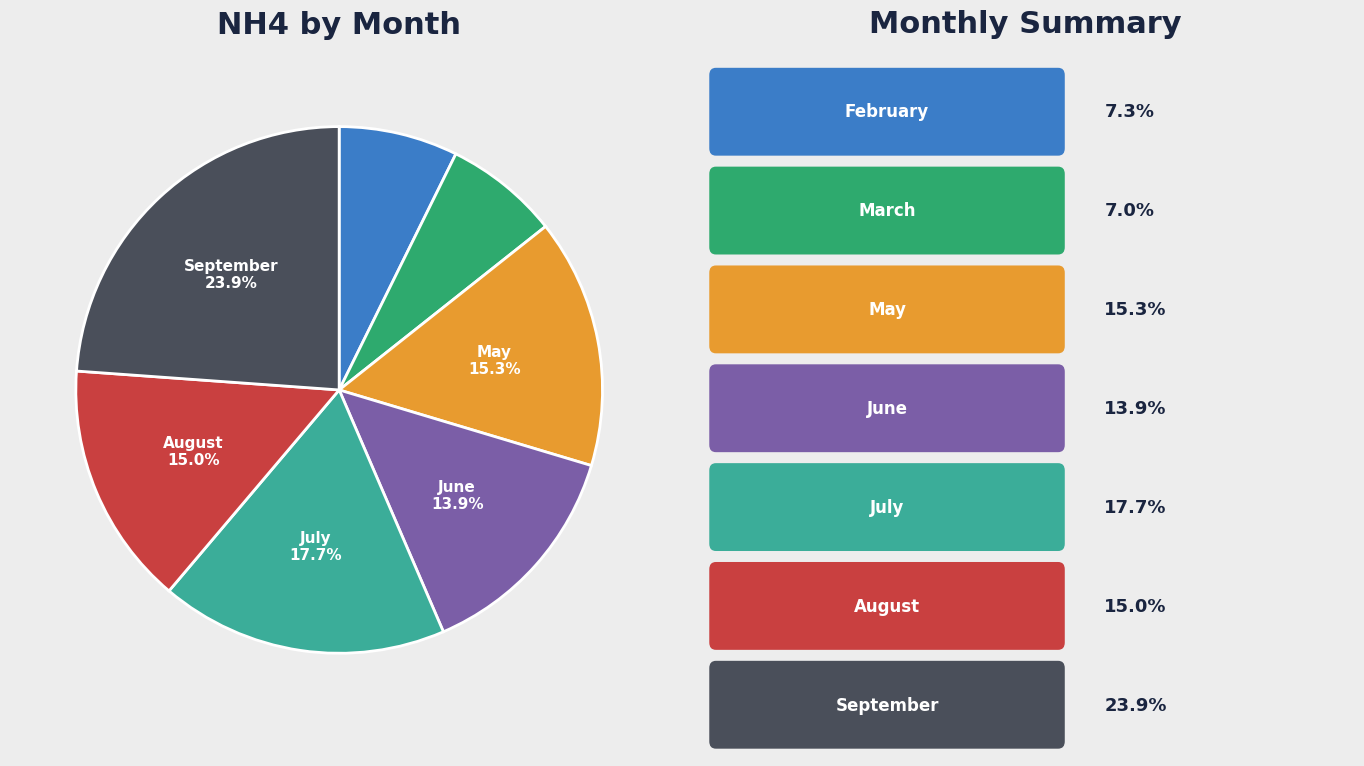

Is there any slice that represents more than half of the pie?

No